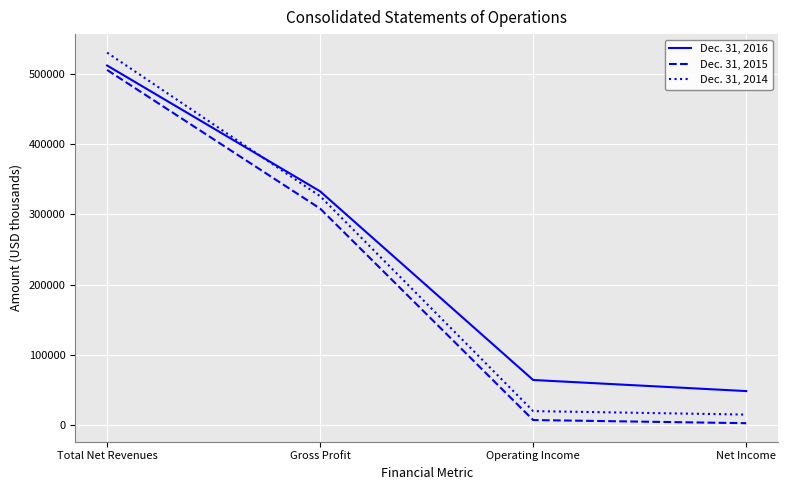

What is the difference between the highest and lowest values at Gross Profit?

24573